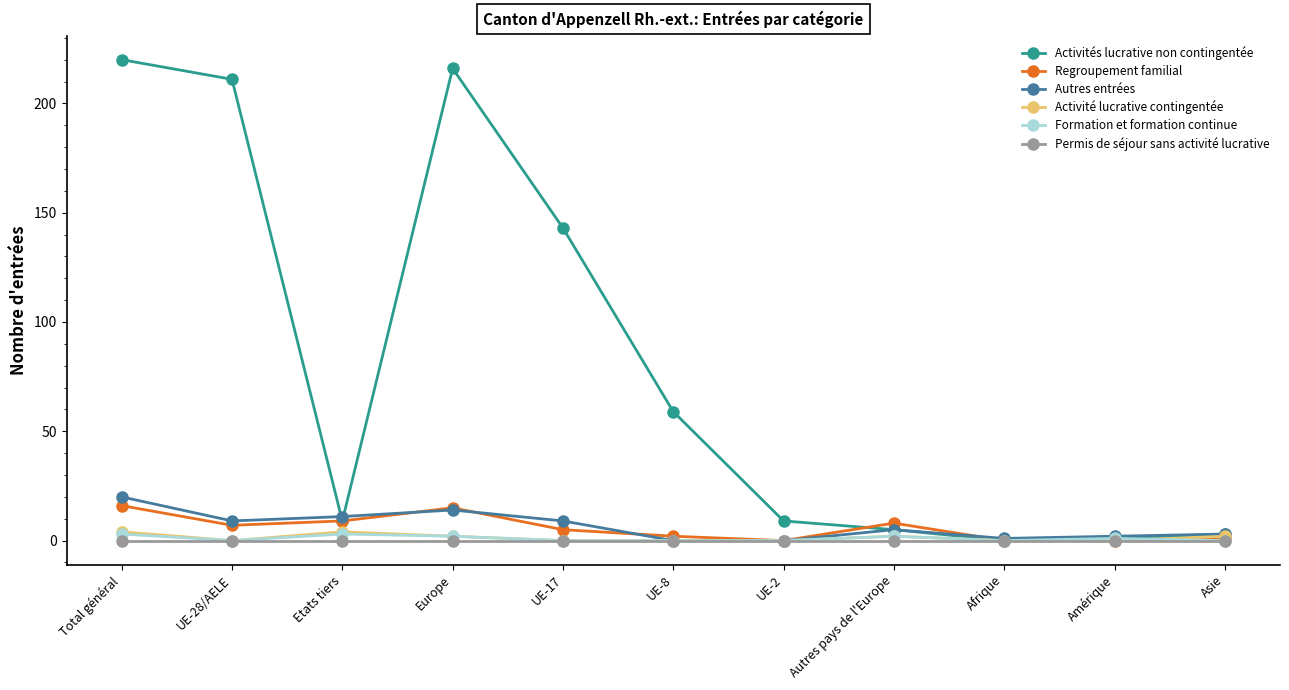

How many lines are shown in the chart?

6